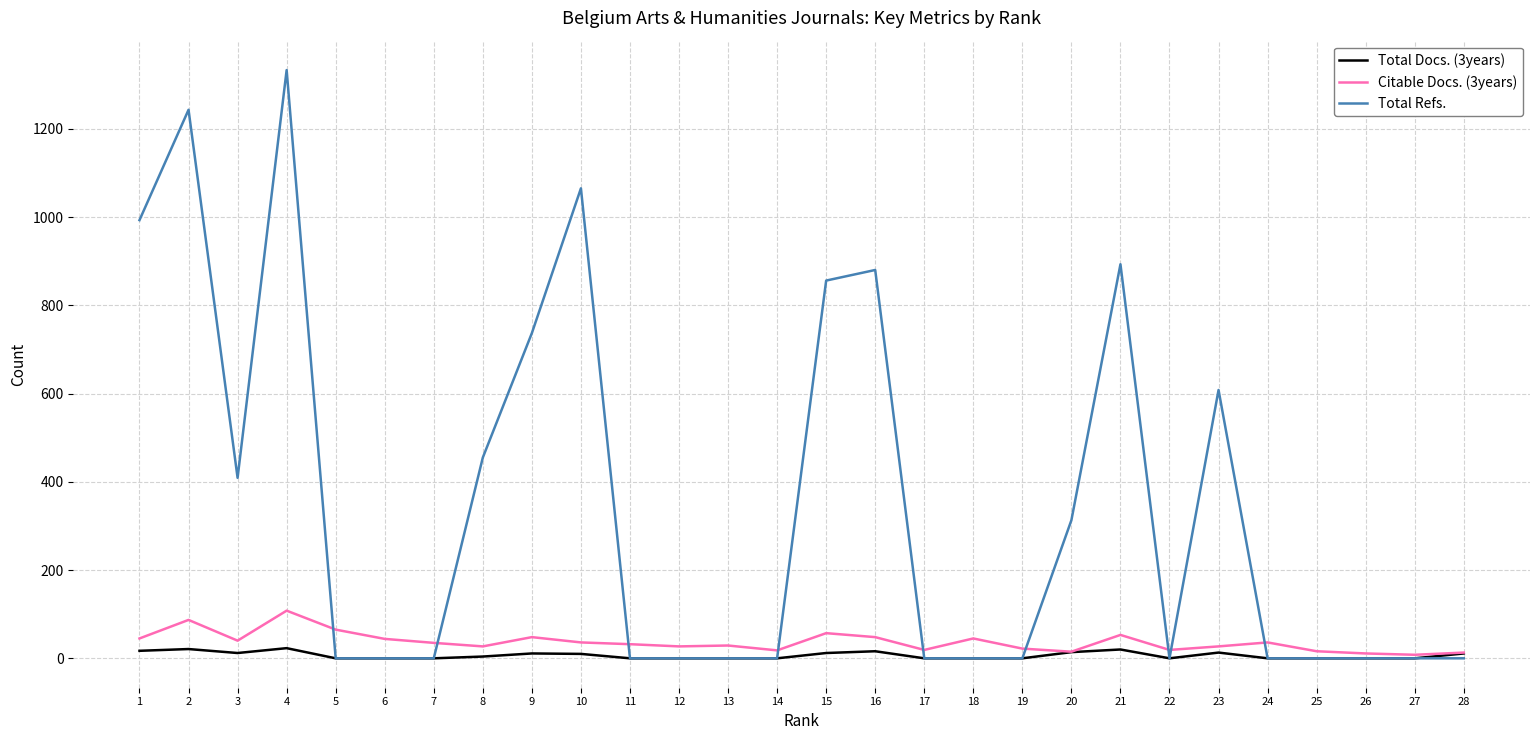

Between 21 and 27, which series saw the biggest shift?

Total Refs.